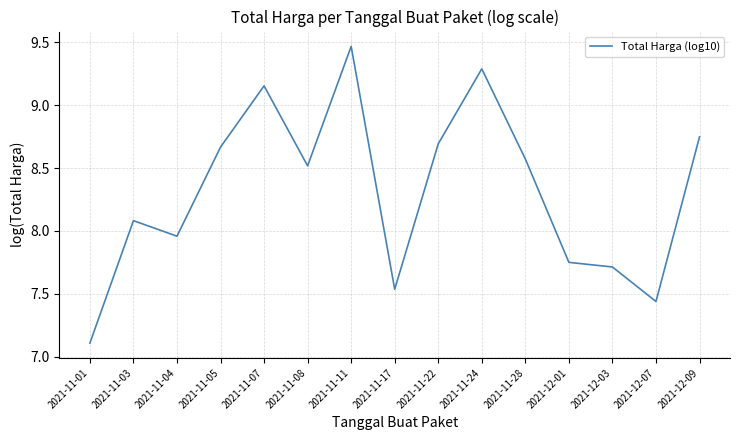

What is the minimum value shown in the chart?

7.1